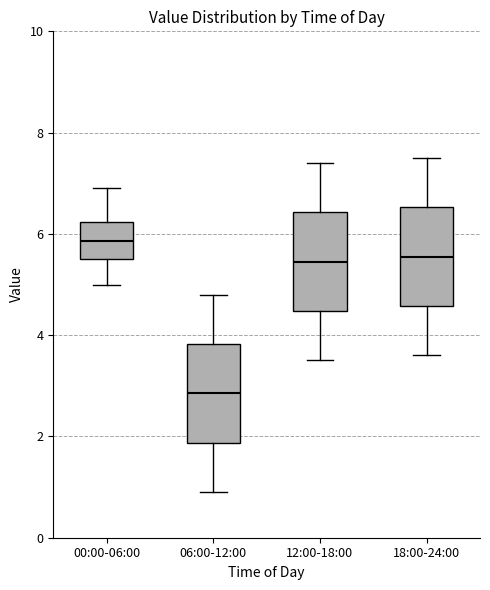

Reading left to right, read every box against the y-axis: the position of its median line, the range the box covers, and the ends of its whiskers. The values are not printed on the chart, so give them approximately, as read against the axis.

00:00-06:00: median 5.8, box 5.6 to 6.2, whiskers 5.0 to 7.0
06:00-12:00: median 2.8, box 1.8 to 3.8, whiskers 1.0 to 4.8
12:00-18:00: median 5.4, box 4.4 to 6.4, whiskers 3.6 to 7.4
18:00-24:00: median 5.6, box 4.6 to 6.6, whiskers 3.6 to 7.6